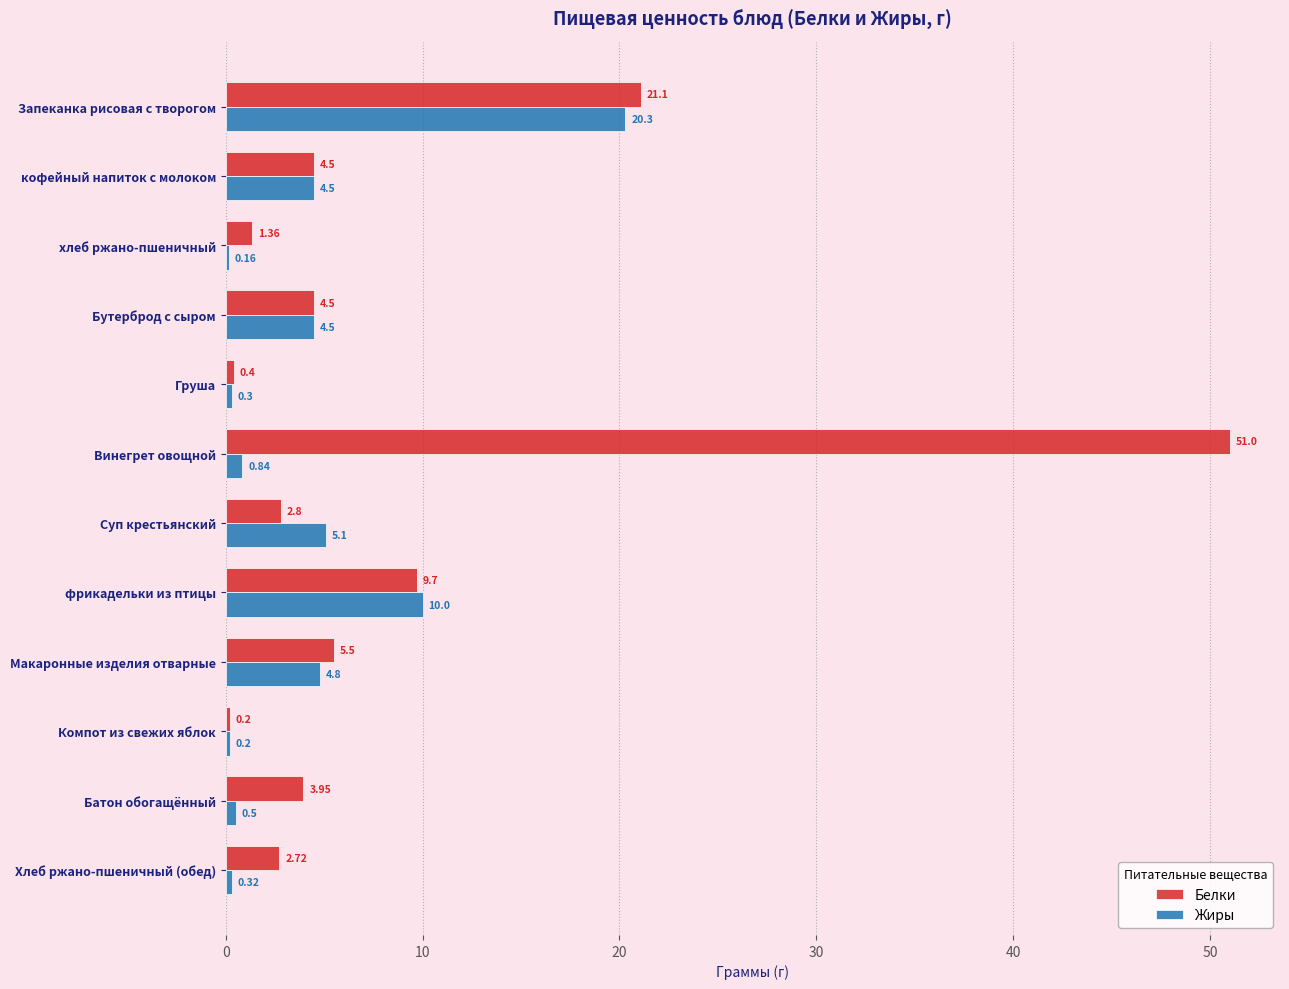

Which category has the highest value across all series?

Винегрет овощной